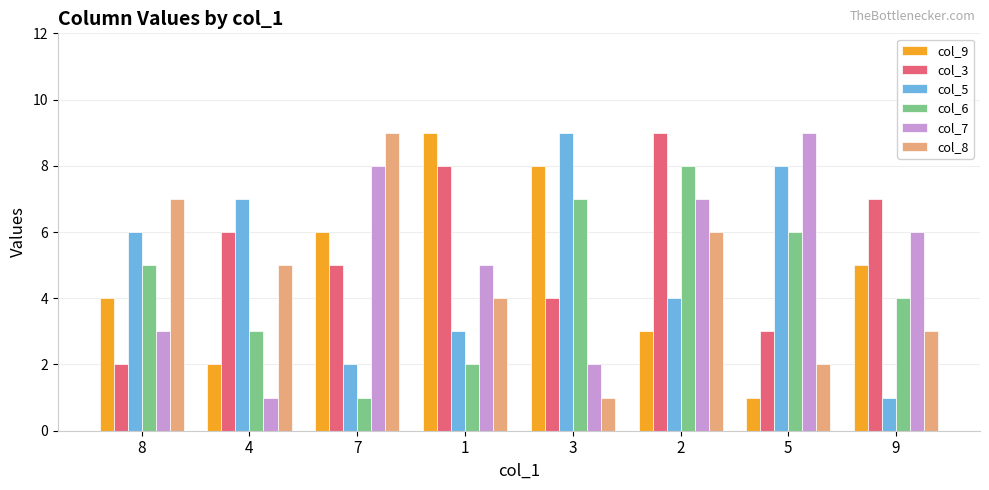

Reading left to right, extract all data points from this chart.

col_9: 8=4	4=2	7=6	1=9	3=8	2=3	5=1	9=5
col_3: 8=2	4=6	7=5	1=8	3=4	2=9	5=3	9=7
col_5: 8=6	4=7	7=2	1=3	3=9	2=4	5=8	9=1
col_6: 8=5	4=3	7=1	1=2	3=7	2=8	5=6	9=4
col_7: 8=3	4=1	7=8	1=5	3=2	2=7	5=9	9=6
col_8: 8=7	4=5	7=9	1=4	3=1	2=6	5=2	9=3